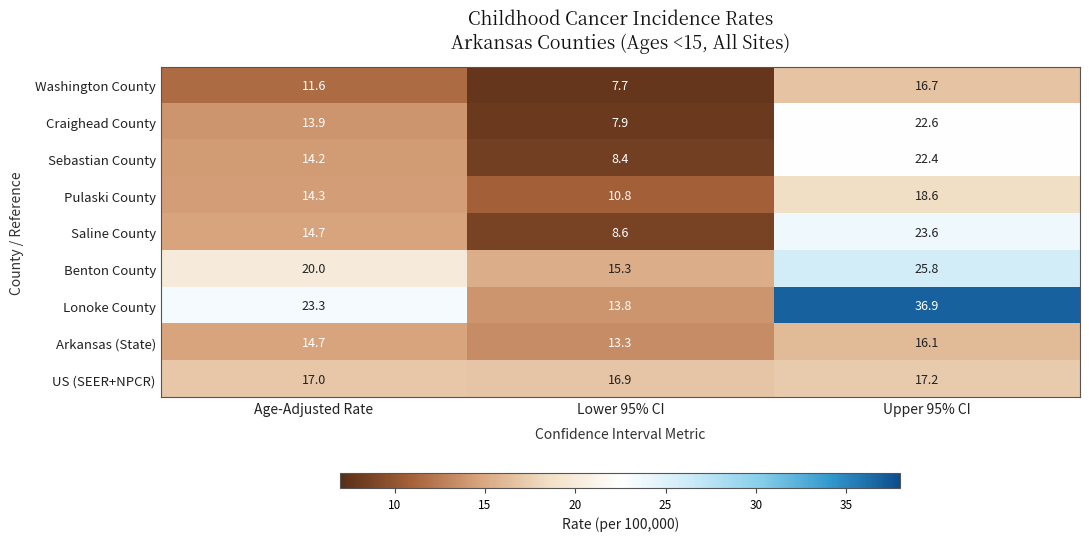

Read the US (SEER+NPCR) value at Upper 95% CI.

17.2